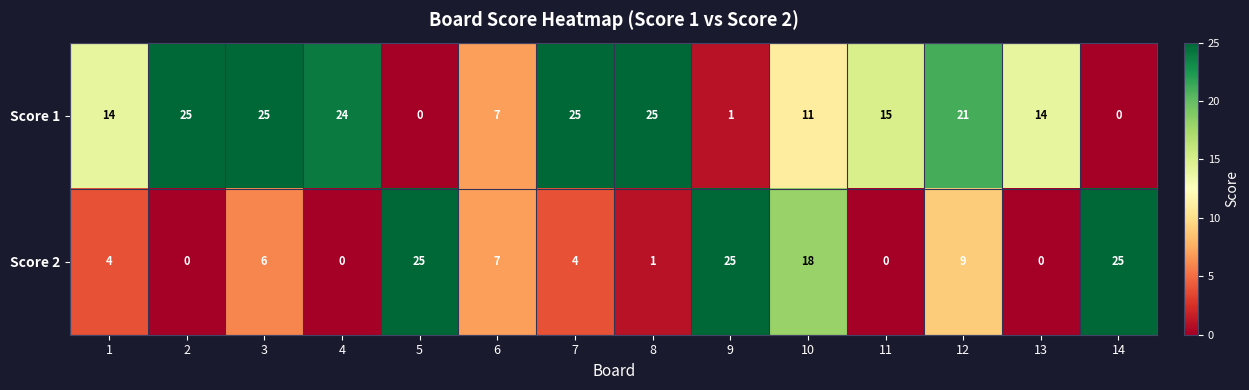

The Score 2 series shows 13 at 9. True or false?

False